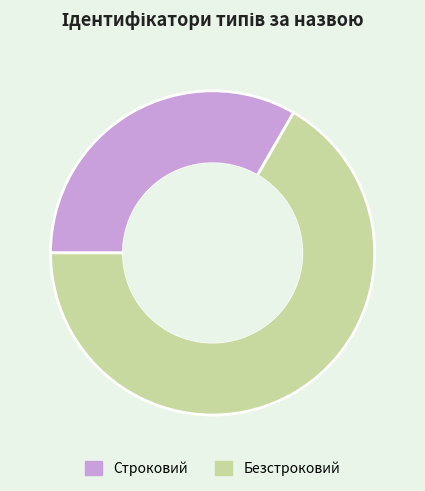

Rank the categories by value from lowest to highest.

Строковий, Безстроковий